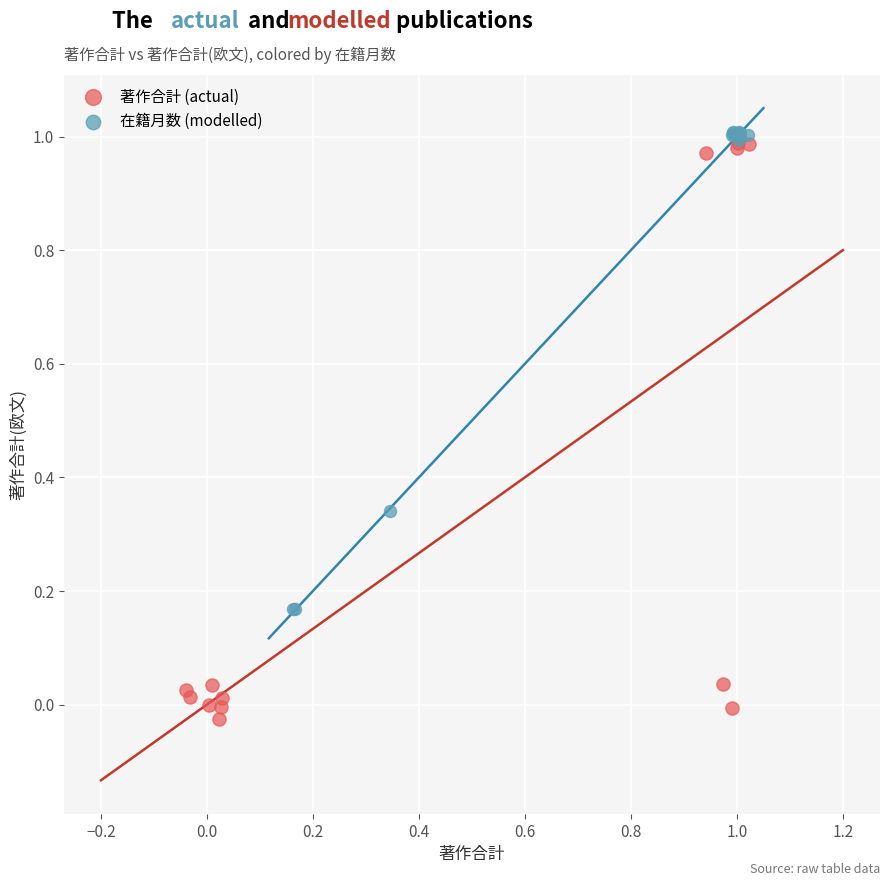

Which series reaches the minimum Y coordinate?

著作合計 (actual)